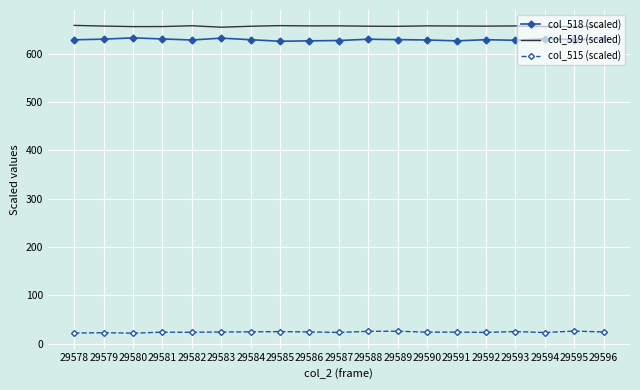

What are all the series names shown in the legend?

col_518 (scaled), col_519 (scaled), col_515 (scaled)